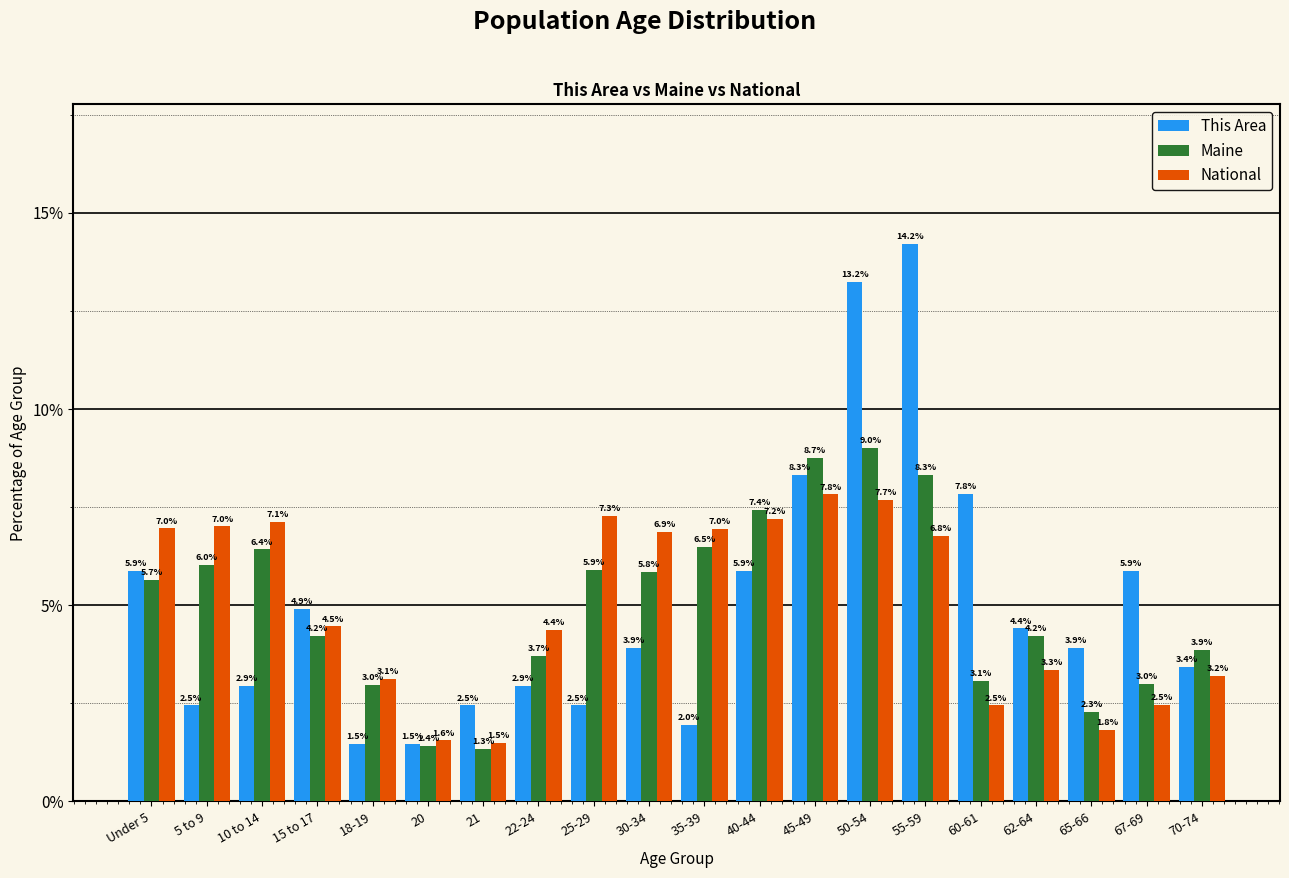

Reading left to right, transcribe all the data shown in this chart.

This Area: 5.9	2.5	2.9	4.9	1.5	1.5	2.5	2.9	2.5	3.9	2.0	5.9	8.3	13.2	14.2	7.8	4.4	3.9	5.9	3.4
Maine: 5.7	6.0	6.4	4.2	3.0	1.4	1.3	3.7	5.9	5.8	6.5	7.4	8.7	9.0	8.3	3.1	4.2	2.3	3.0	3.9
National: 7.0	7.0	7.1	4.5	3.1	1.6	1.5	4.4	7.3	6.9	7.0	7.2	7.8	7.7	6.8	2.5	3.3	1.8	2.5	3.2